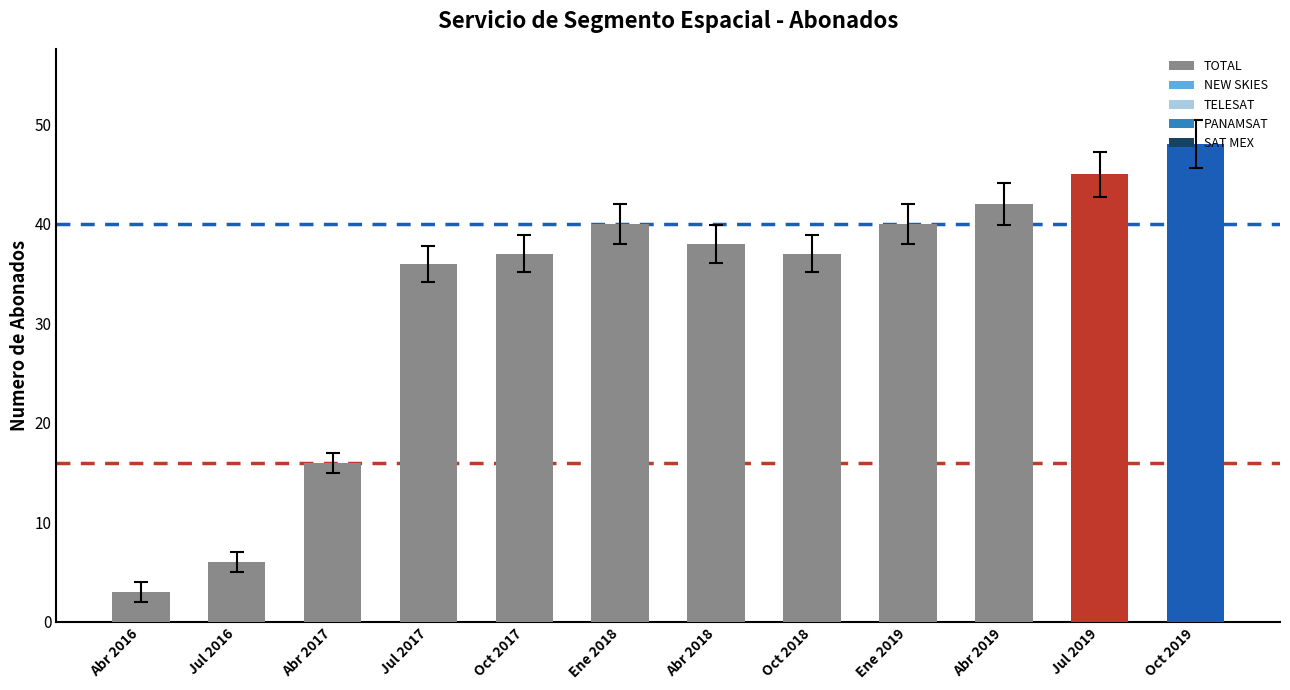

Does the chart contain stacked bars?

No